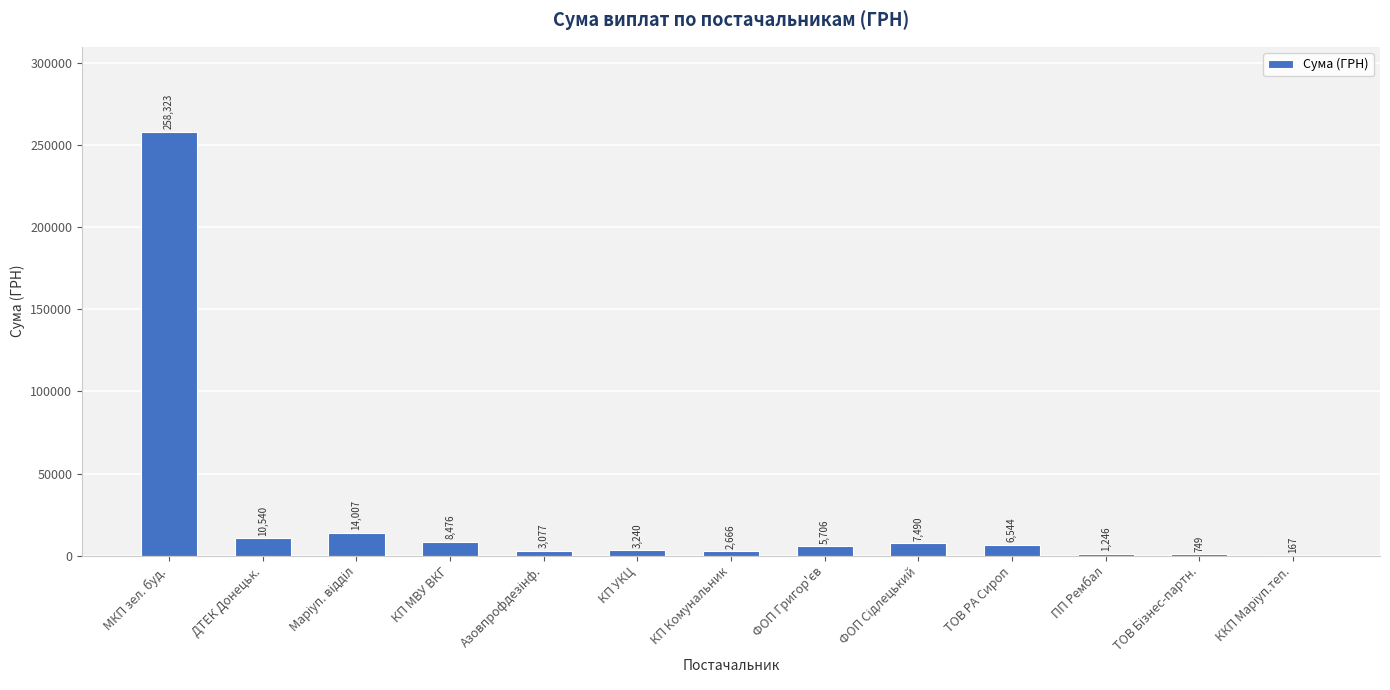

At which category does the chart reach its peak across all series?

МКП зел. буд.